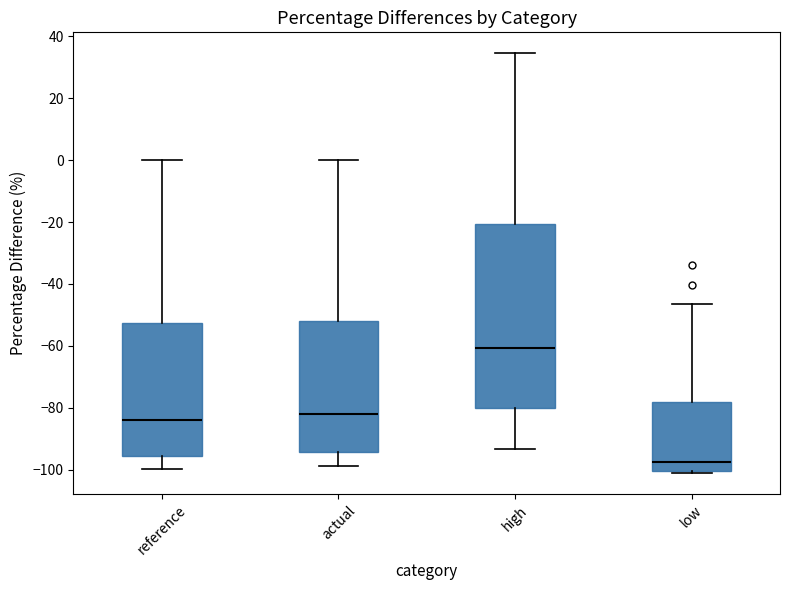

Reading left to right, transcribe this box plot: for each box, give where its median line is, the range the box spans, and where its two whiskers end, as read against the y-axis. The values are not printed on the chart, so give them approximately, as read against the axis.

reference: median -84, box -96 to -52, whiskers -100 to 0
actual: median -82, box -94 to -52, whiskers -98 to 0
high: median -60, box -80 to -20, whiskers -94 to 34
low: median -98, box -100 to -78, whiskers -102 to -46